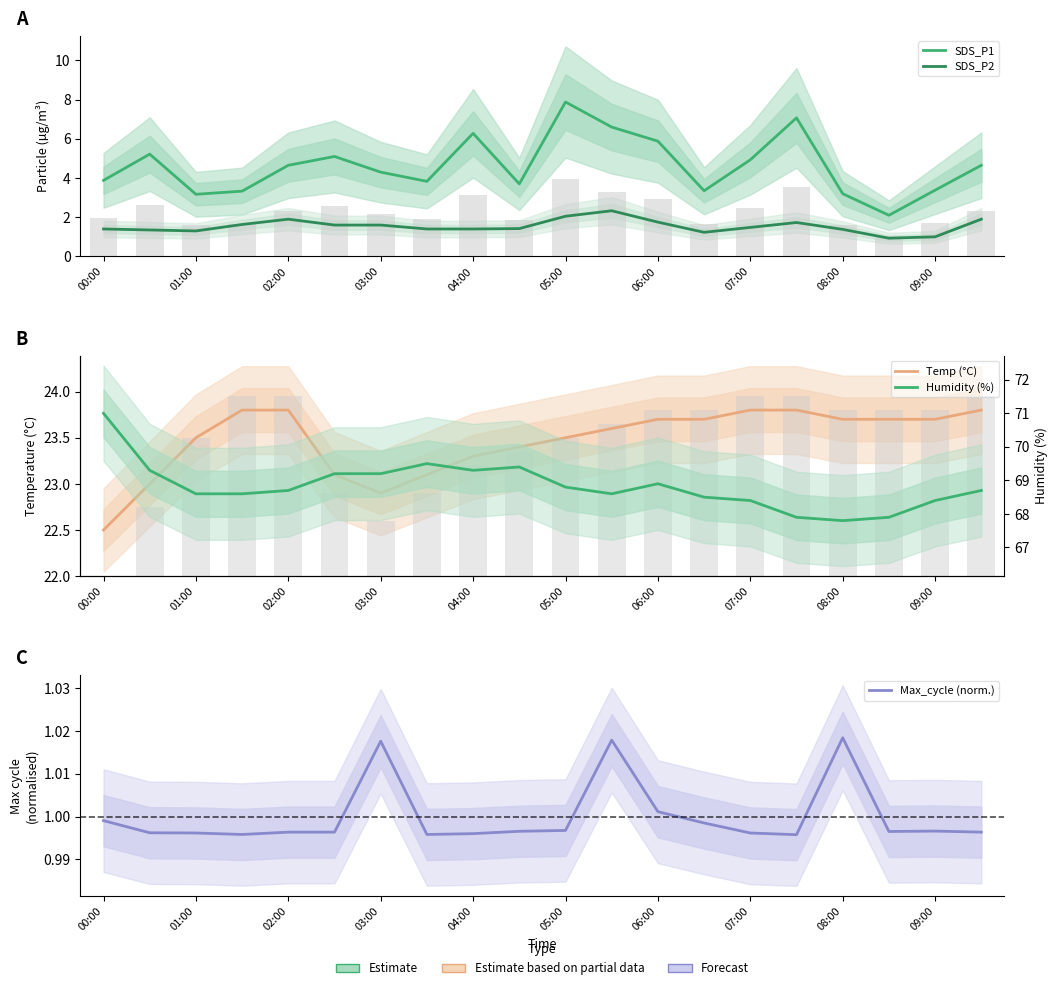

Which series has the largest total across all categories?

Humidity (%)